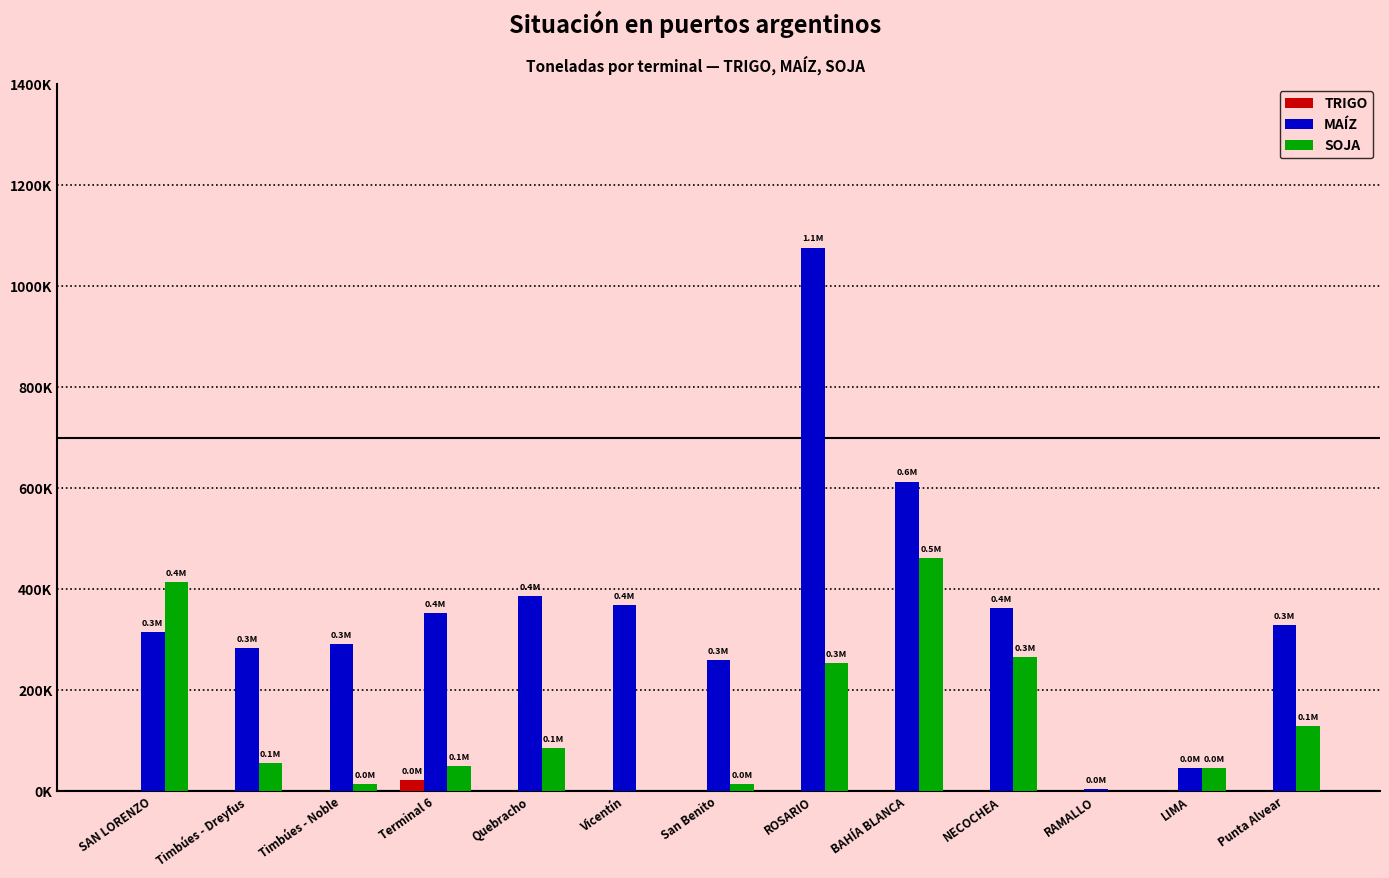

Where does the SOJA series first go above 57108?

SAN LORENZO